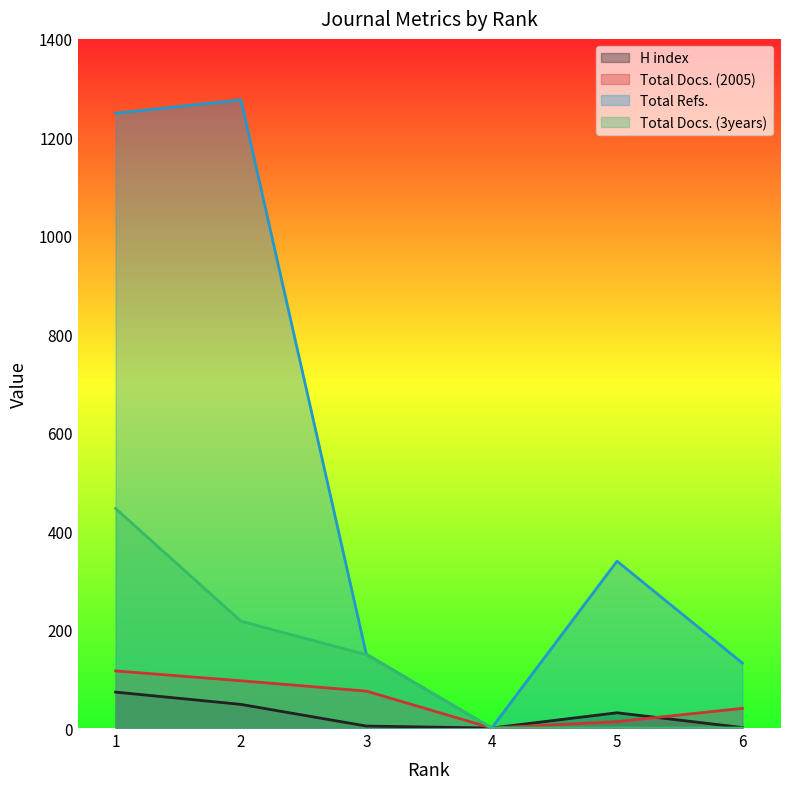

How many lines are shown in the chart?

4